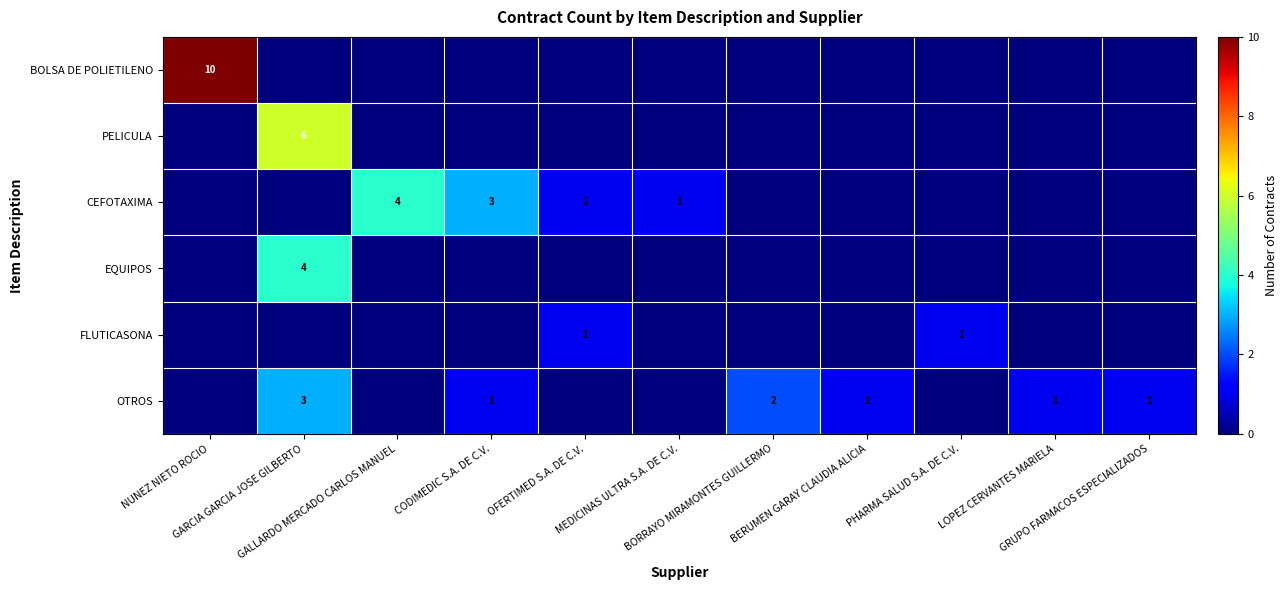

At which category is the sum across all series the highest?

GARCIA GARCIA JOSE GILBERTO